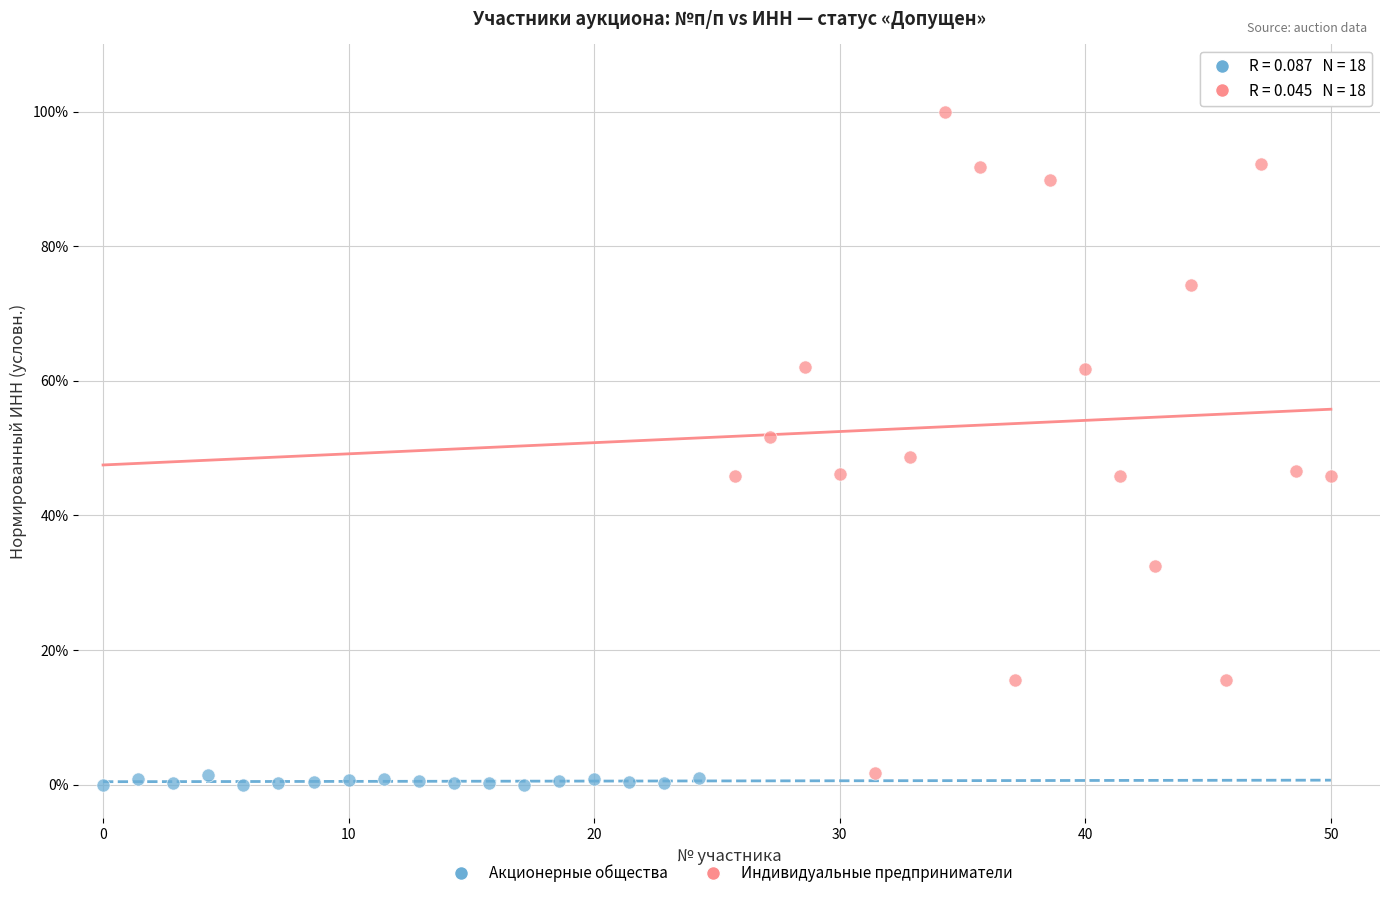

Which series has the largest Y range (max minus min)?

Индивидуальные предприниматели